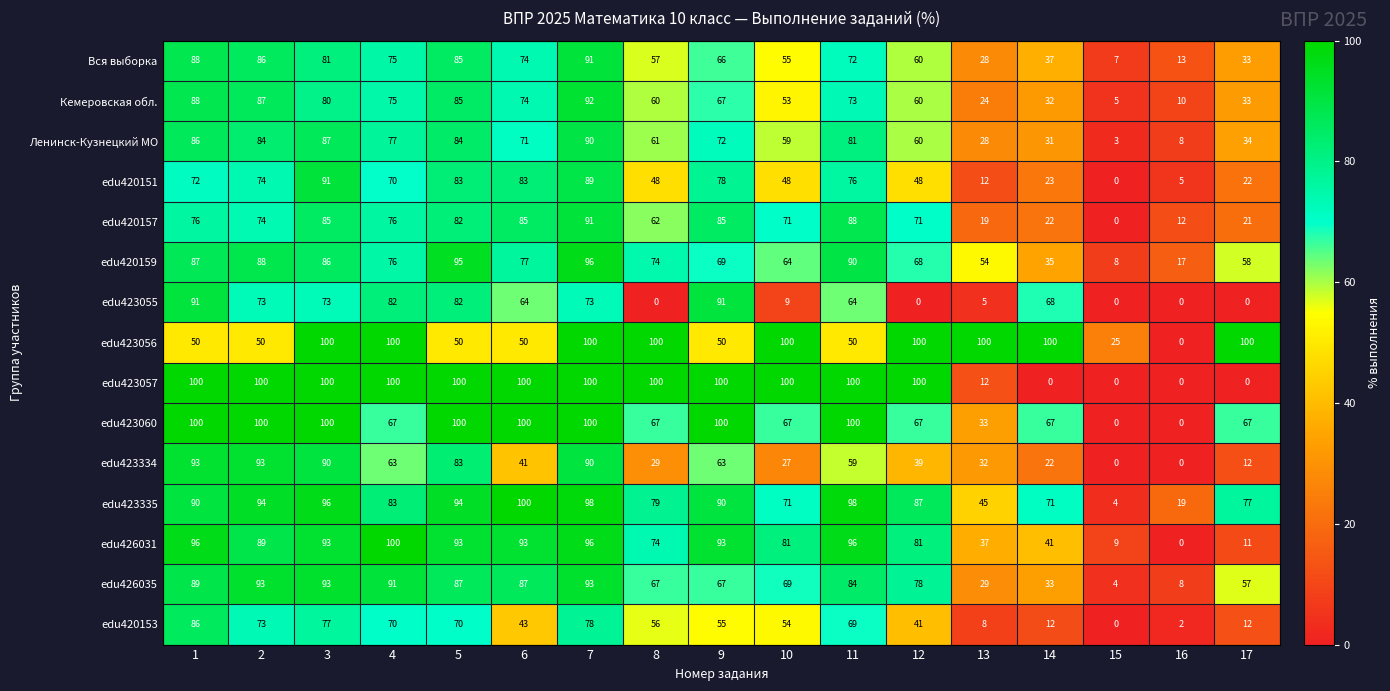

What is the sum of all edu423055 values?

775